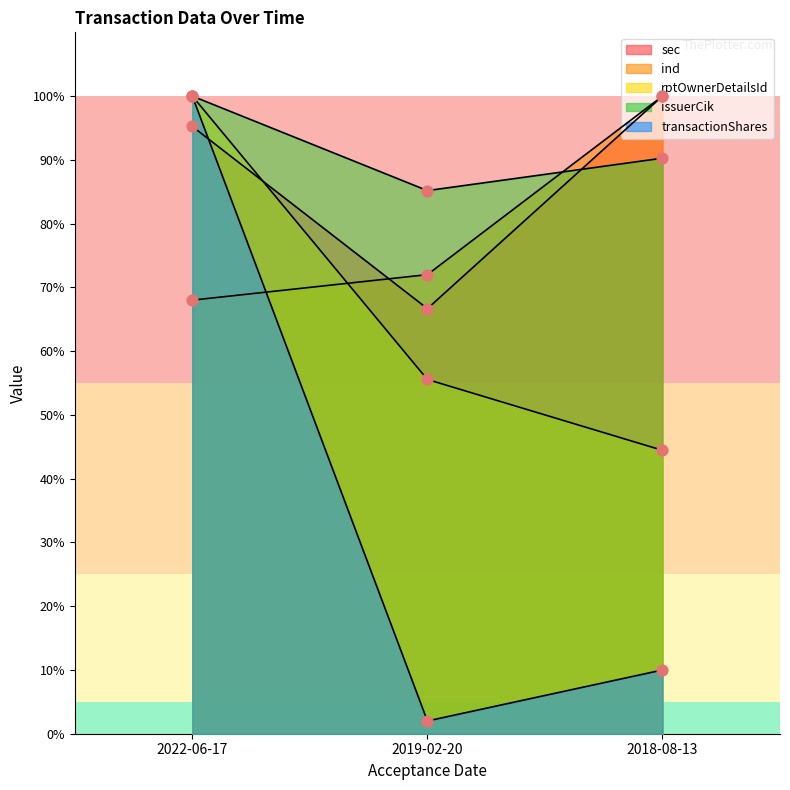

Which series reaches the maximum Y coordinate?

sec